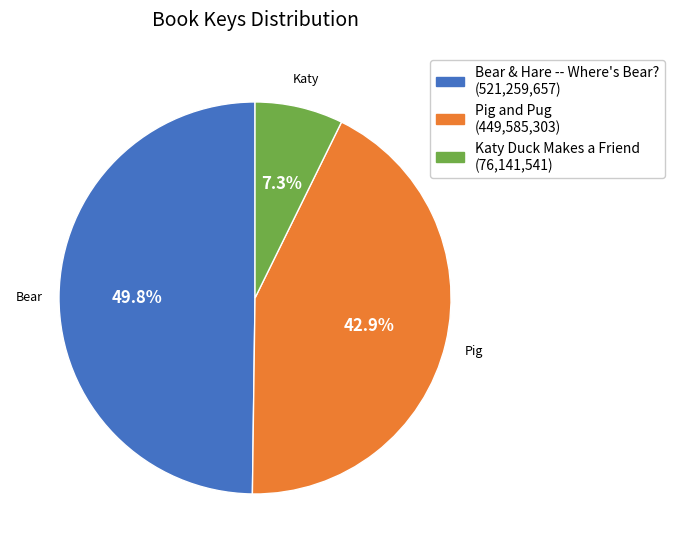

Which category has the smallest portion of the pie?

Katy Duck Makes a Friend